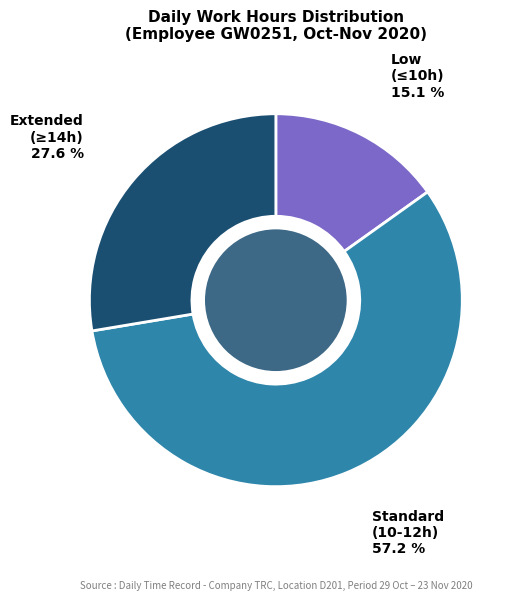

How many slices are in this pie chart?

3